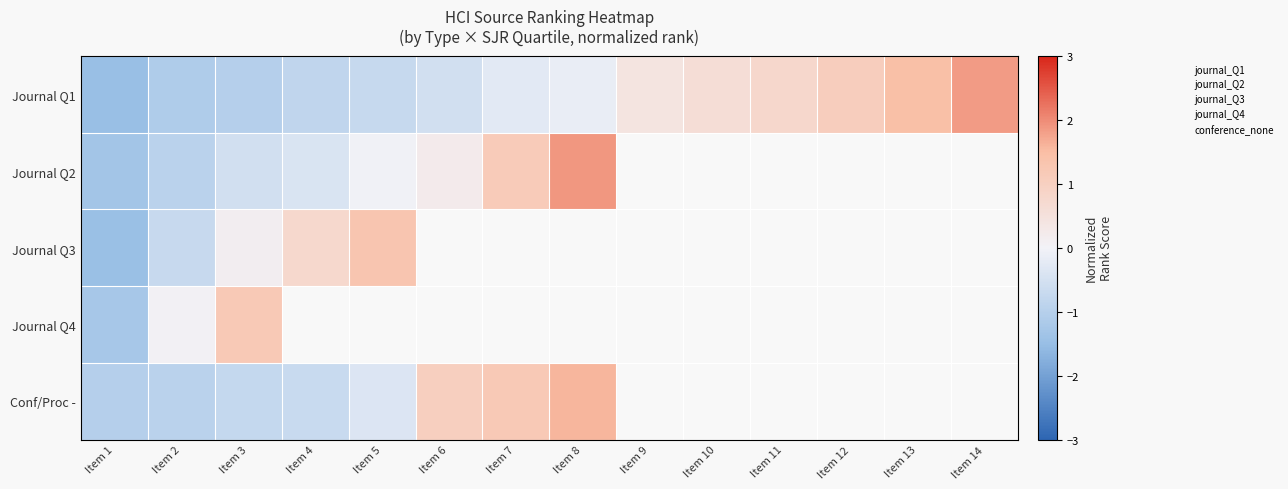

Which has a higher value, Item 7 or Item 5?

Item 7